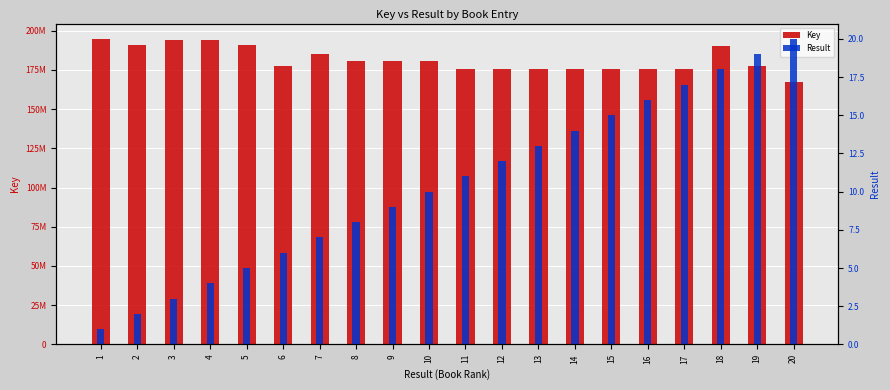

What is the difference between the maximum and minimum values in the Key series?

27261004